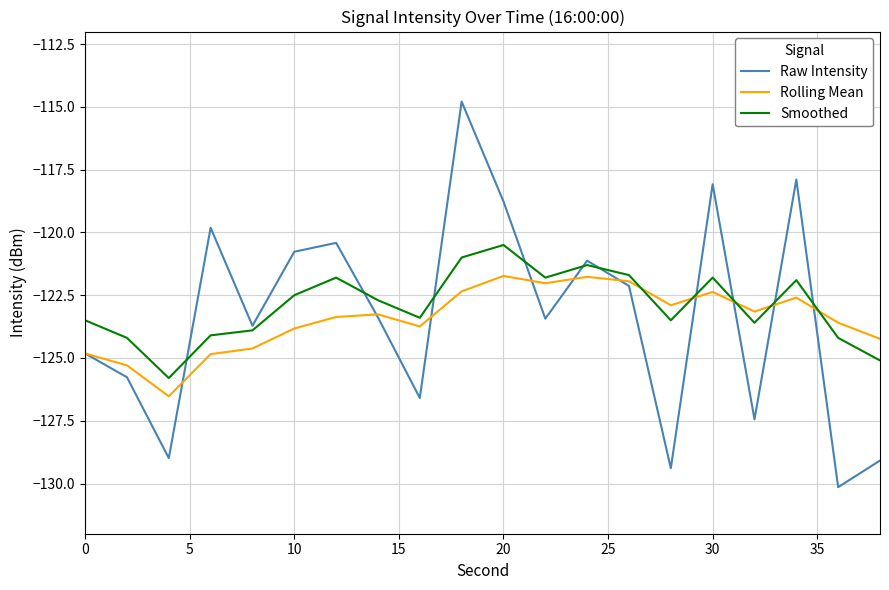

Rank the series by their maximum value, from highest to lowest.

Raw Intensity, Smoothed, Rolling Mean